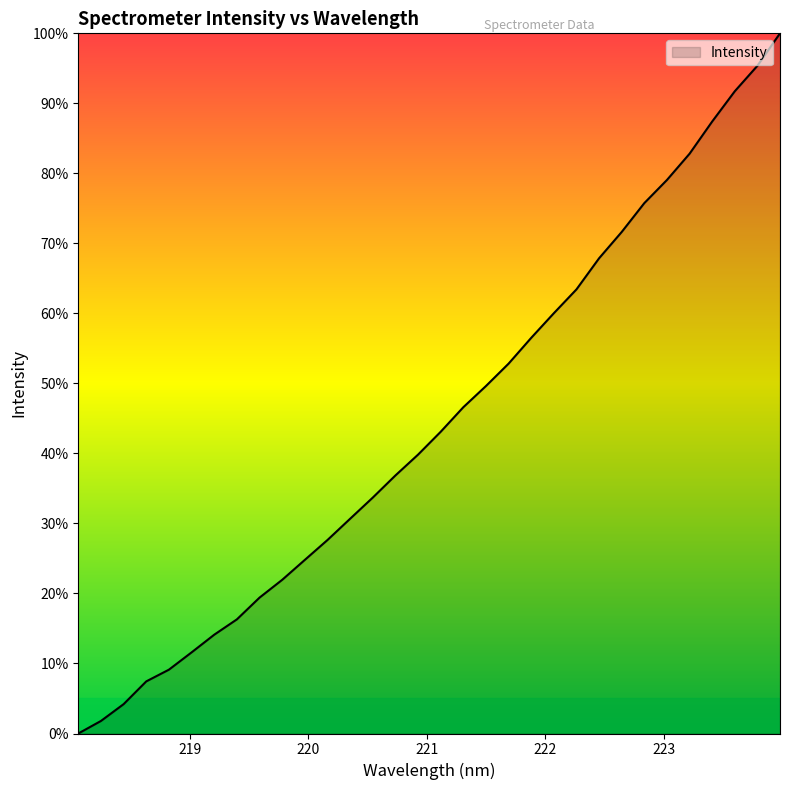

What is the greatest value displayed?

100.0